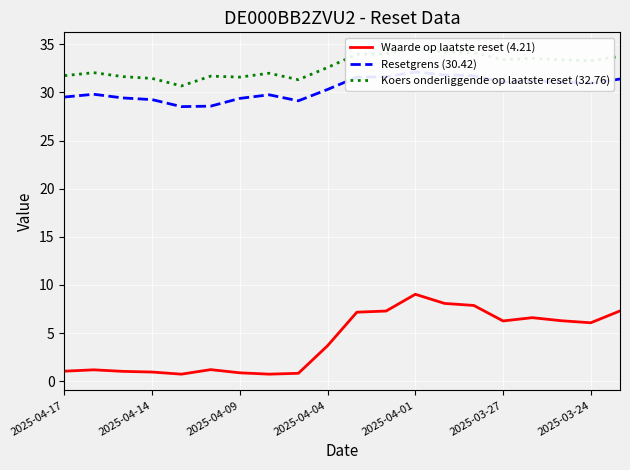

Rank the series at 16 from highest to lowest value.

Koers onderliggende op laatste reset (32.76), Resetgrens (30.42), Waarde op laatste reset (4.21)